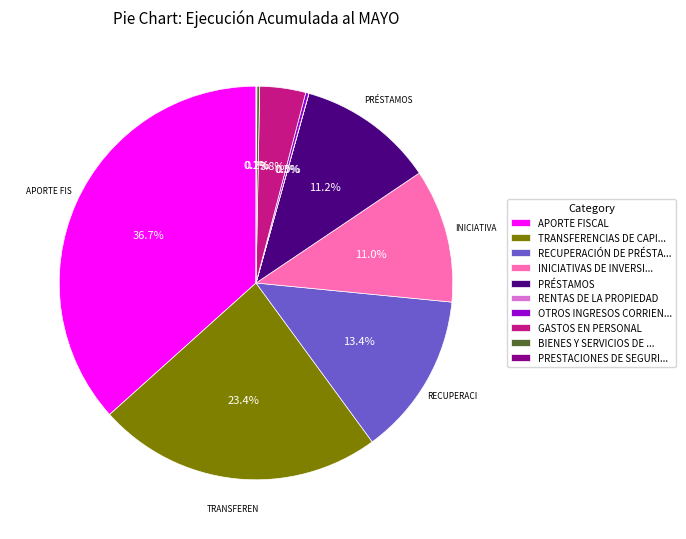

Is there a majority slice in this chart?

No